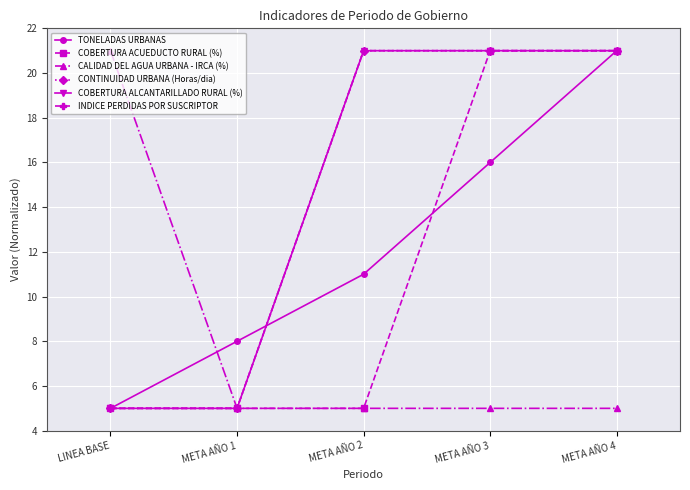

The INDICE PERDIDAS POR SUSCRIPTOR series shows 9 at LINEA BASE. True or false?

False